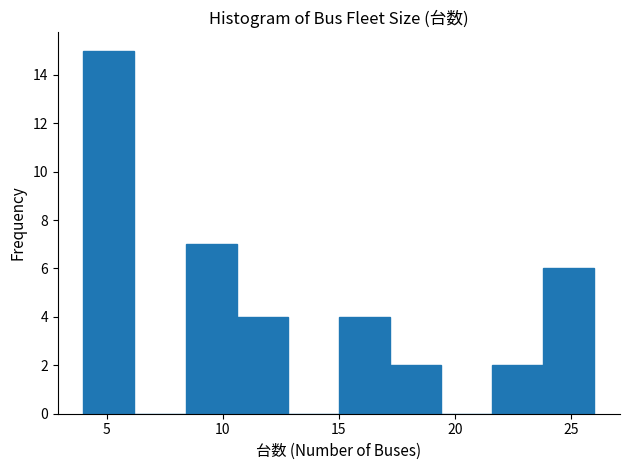

Reading left to right, transcribe this chart: for each bar, give the range it covers on the x-axis and its height. Neither the bar edges nor the heights are printed on the chart, so give them approximately, as read against the axes.

4.0 to 6.2: 15
6.2 to 8.4: 0
8.4 to 10.6: 7
10.6 to 12.8: 4
12.8 to 15.0: 0
15.0 to 17.2: 4
17.2 to 19.4: 2
19.4 to 21.6: 0
21.6 to 23.8: 2
23.8 to 26.0: 6